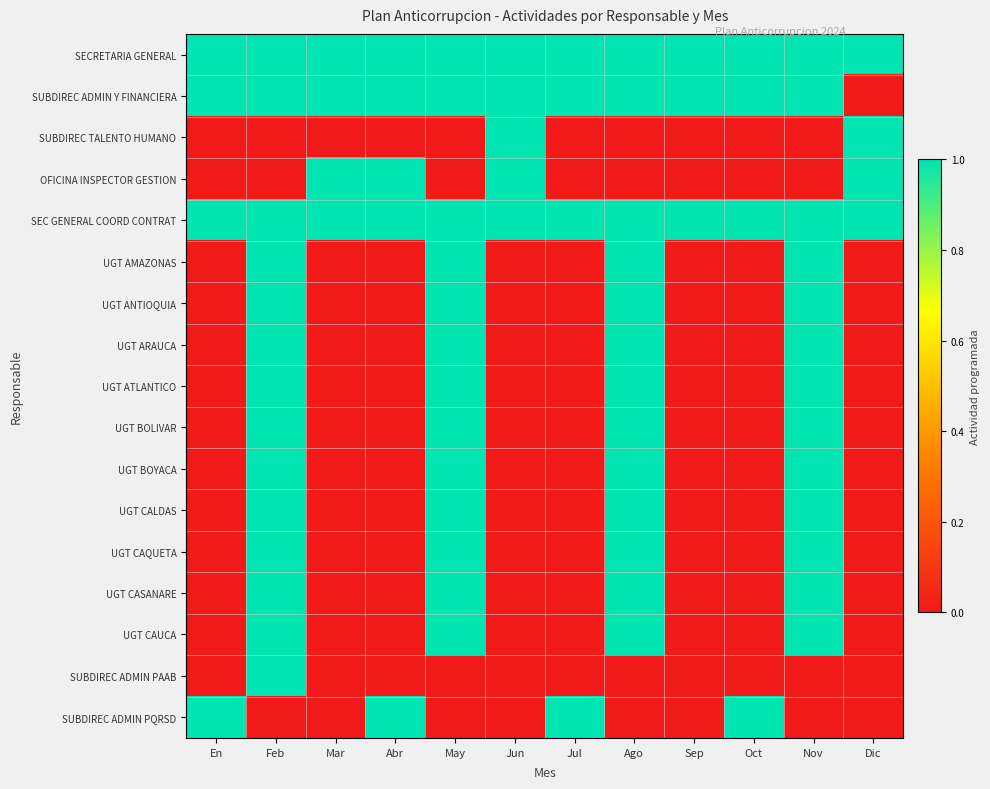

What is the spread (max minus min) of values at Feb?

1